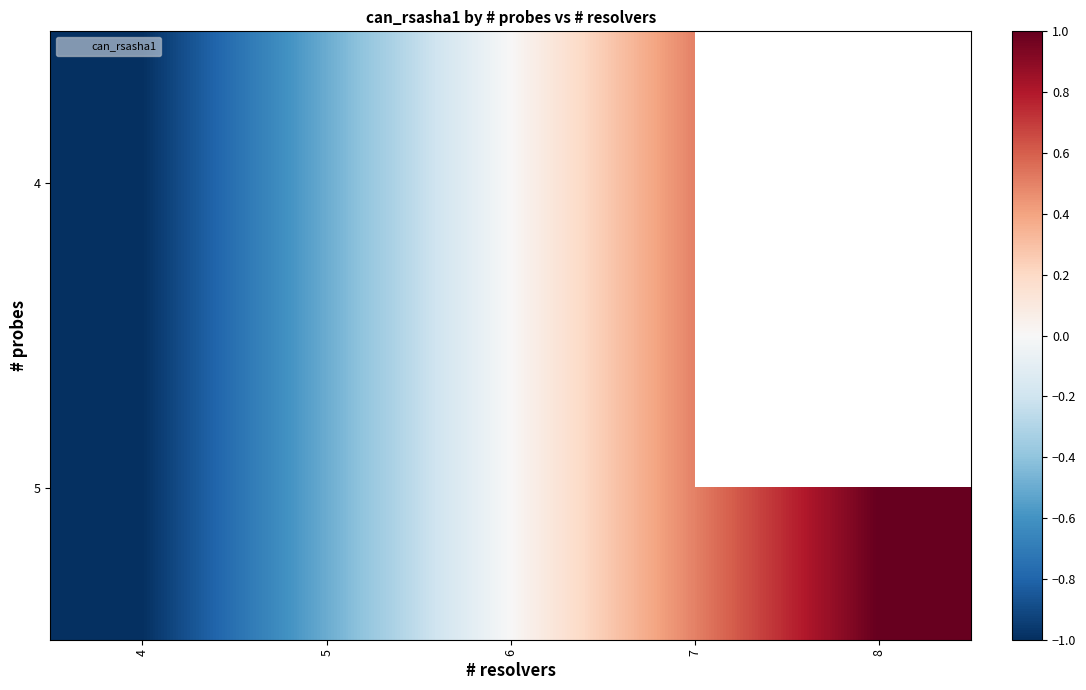

True or false: 4 has a value of 0.8 at 7.

False